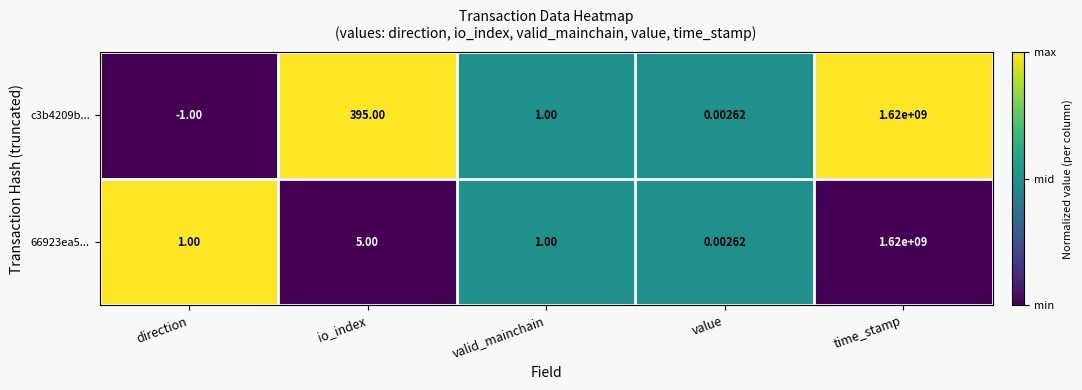

Between io_index and time_stamp, which series saw the biggest shift?

66923ea5...